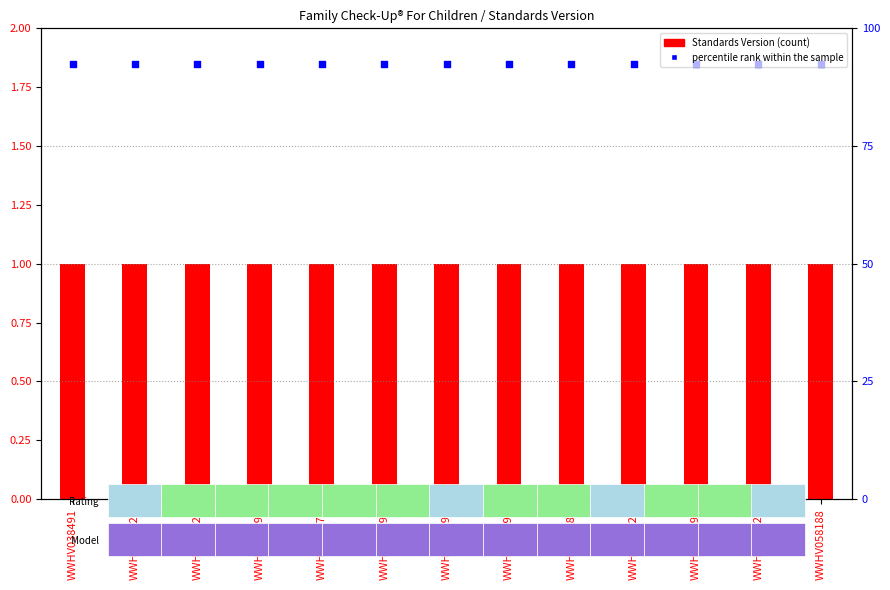

At how many categories does at least one series exceed 1?

13